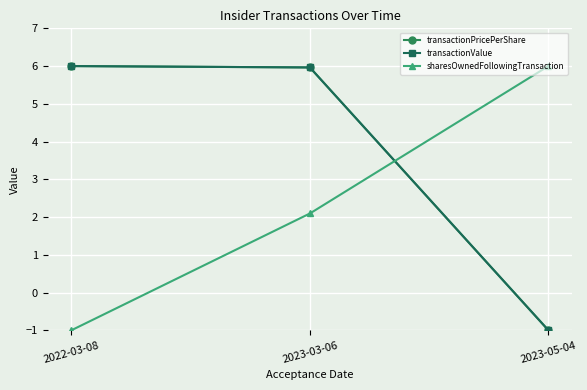

What is the label of the 2nd point from the left?

2023-03-06